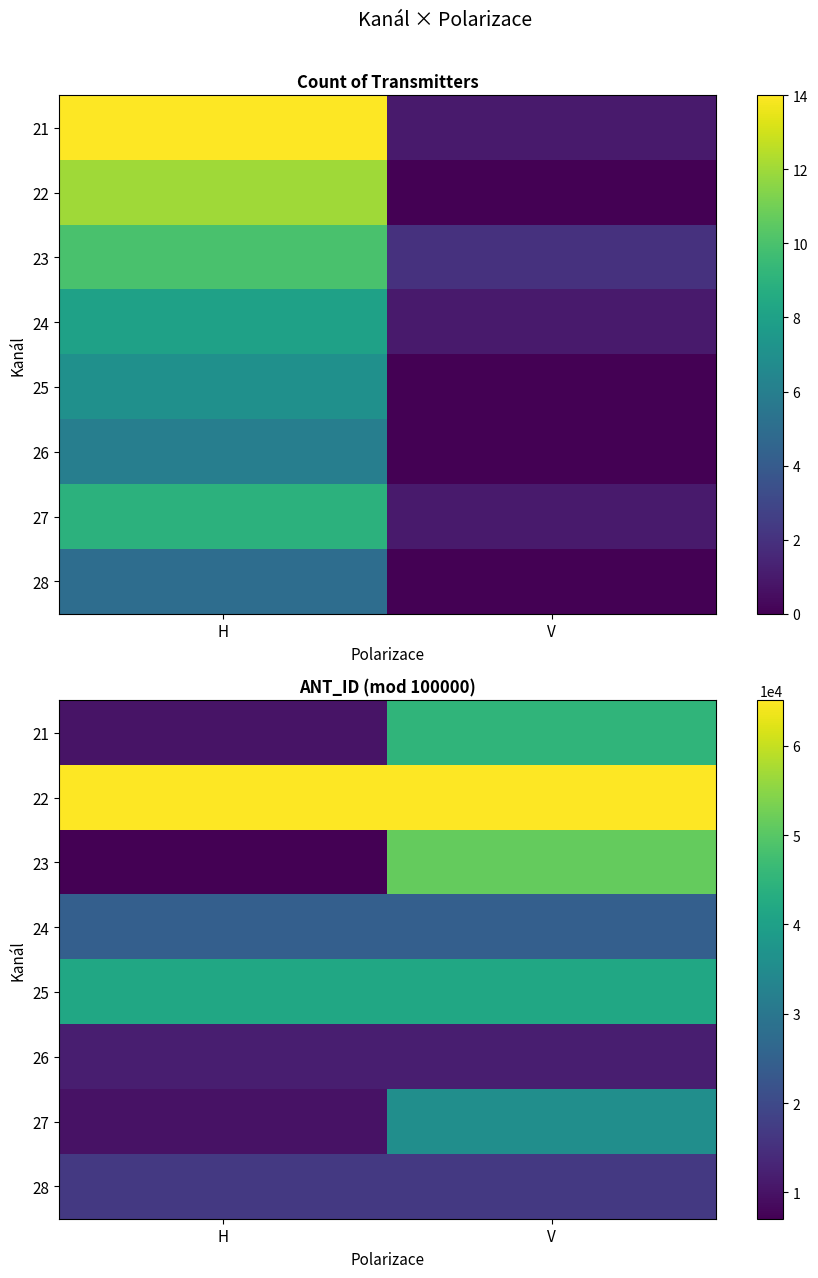

The 26 series shows 11947 at V. True or false?

True